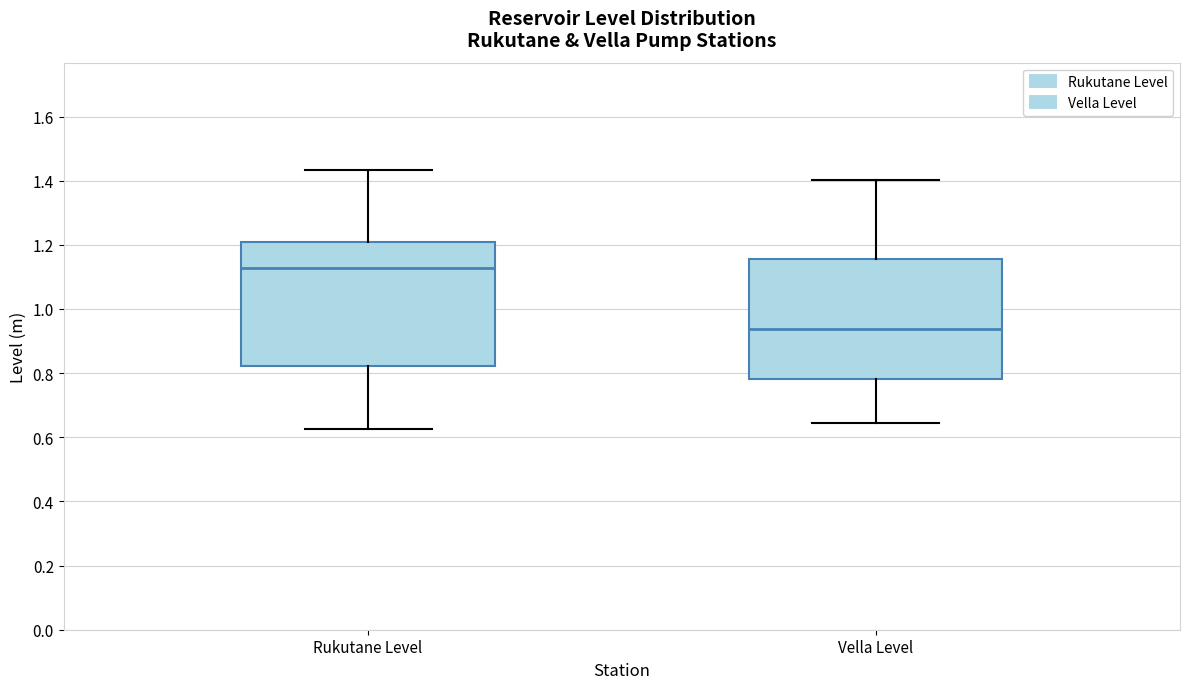

Reading left to right, read every box against the y-axis: the position of its median line, the range the box covers, and the ends of its whiskers. The values are not printed on the chart, so give them approximately, as read against the axis.

Rukutane Level: median 1.12, box 0.82 to 1.22, whiskers 0.62 to 1.44
Vella Level: median 0.94, box 0.78 to 1.16, whiskers 0.64 to 1.40